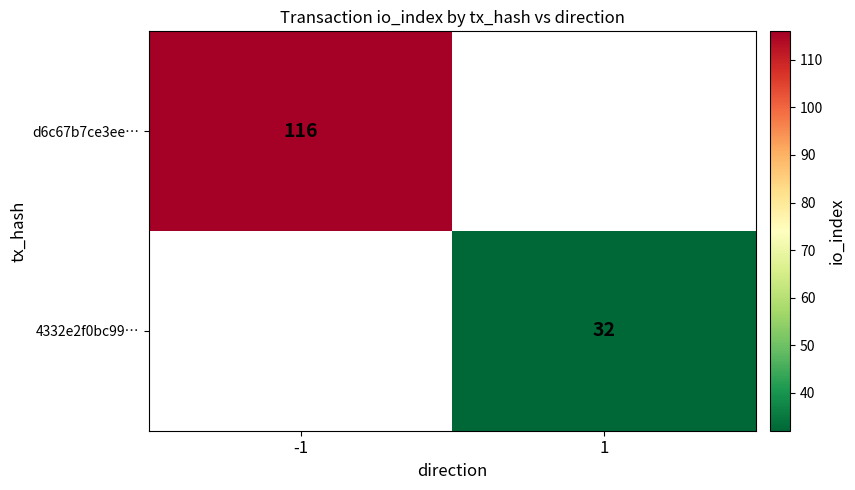

What is the minimum value shown in the chart?

32.0